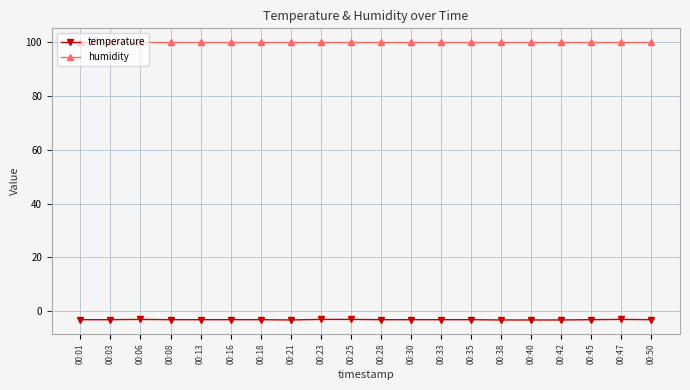

How many lines are shown in the chart?

2